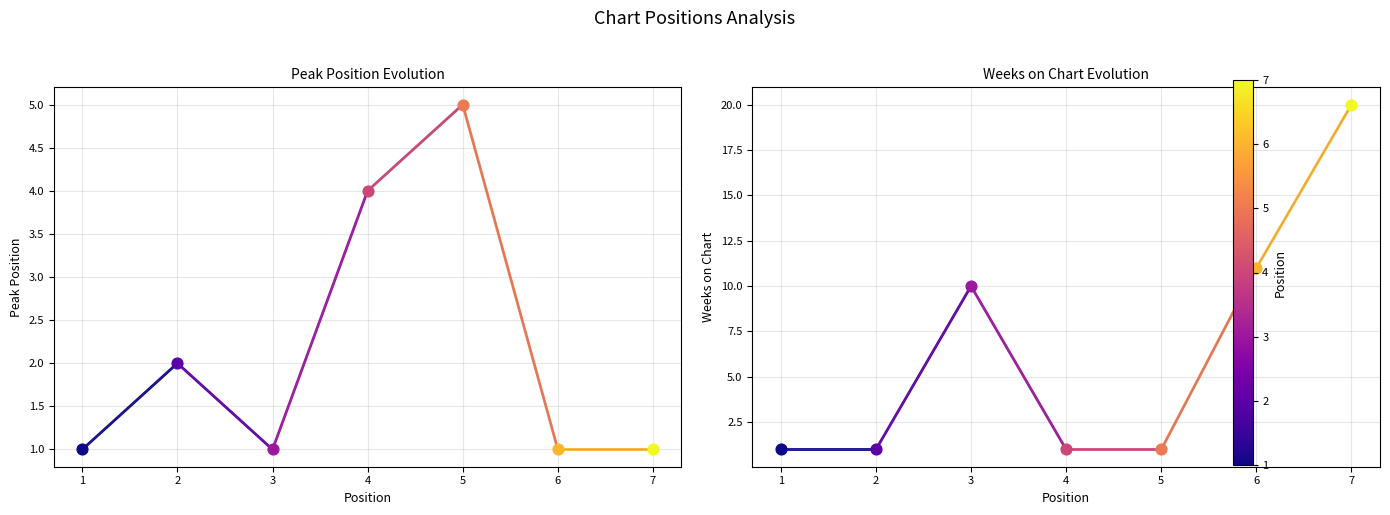

What is the total value across all series at 3?

11